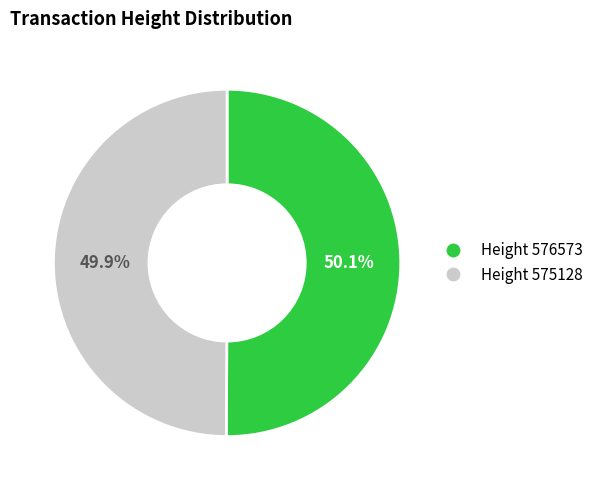

Approximately how many times larger is the value at Height 575128 compared to Height 576573?

1.0